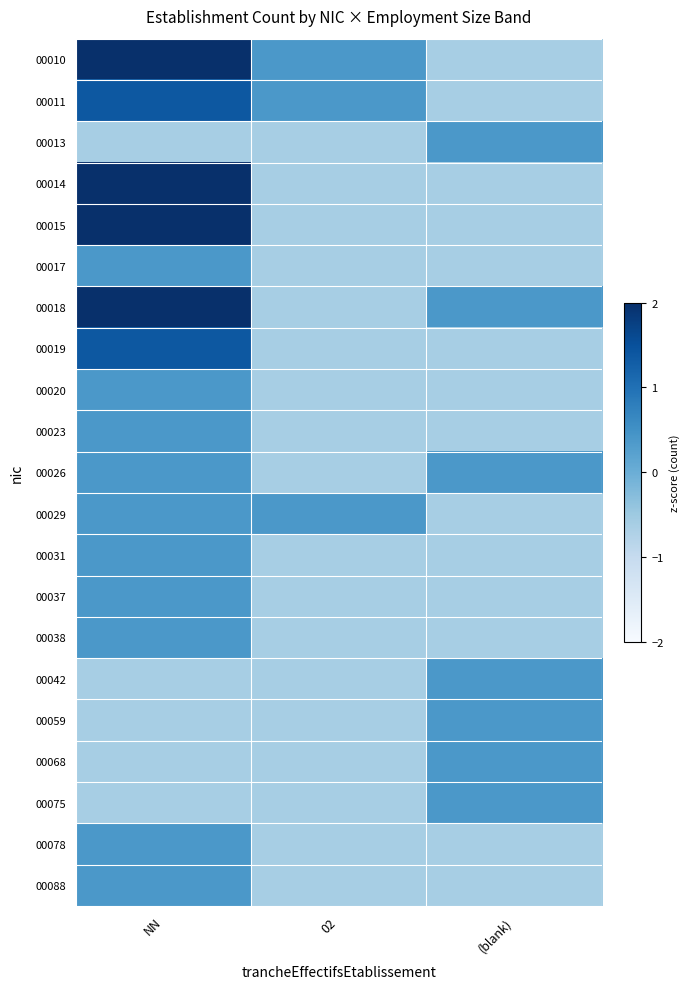

What is the difference between the highest and lowest values at 02?

1.0